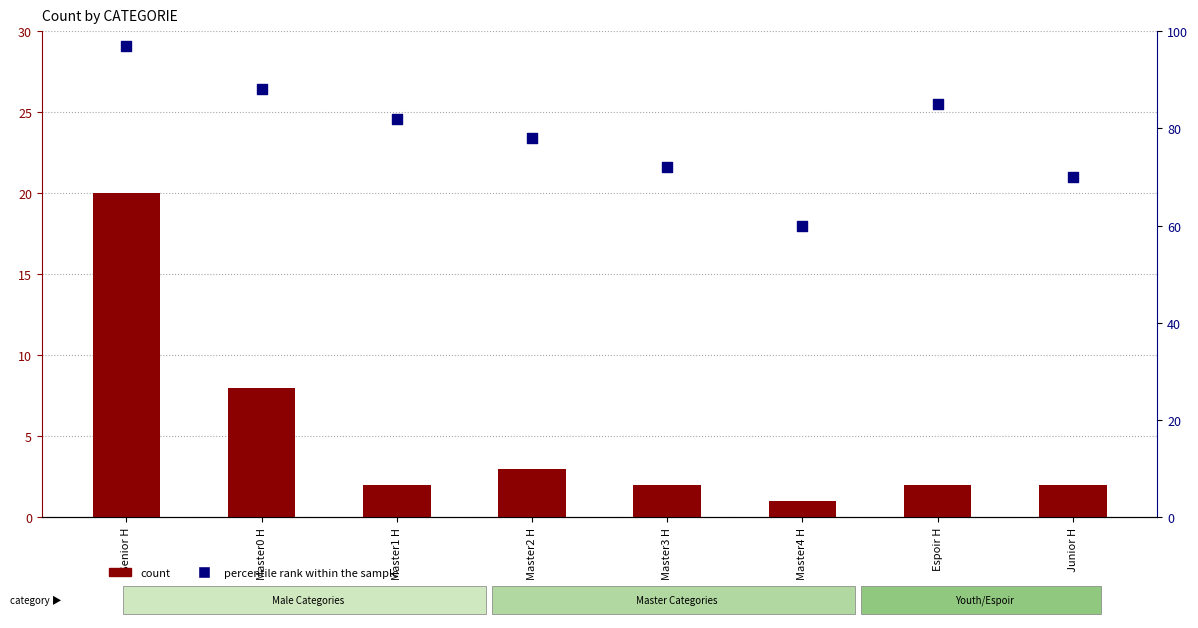

Which series has the largest Y range (max minus min)?

percentile rank within the sample